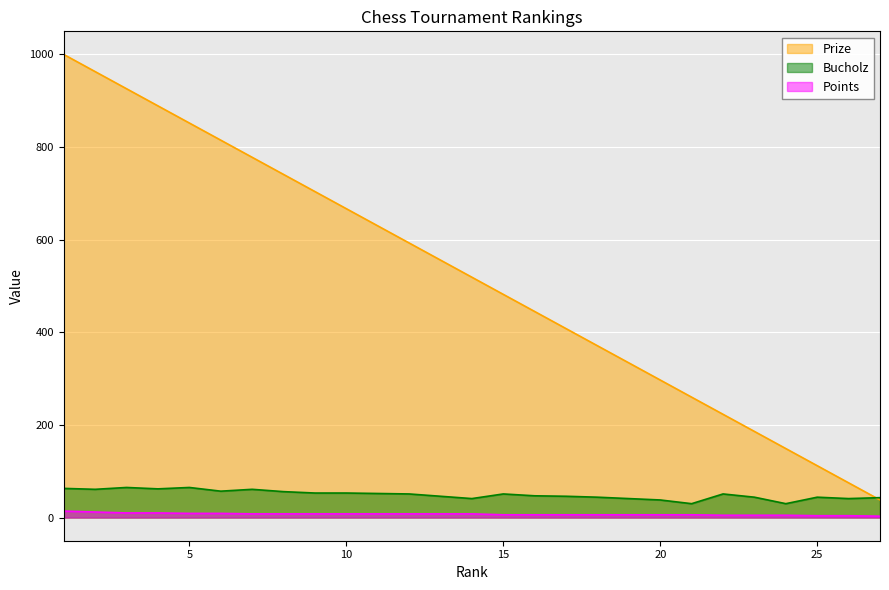

The value of Points at 17 is 3. True or false?

False